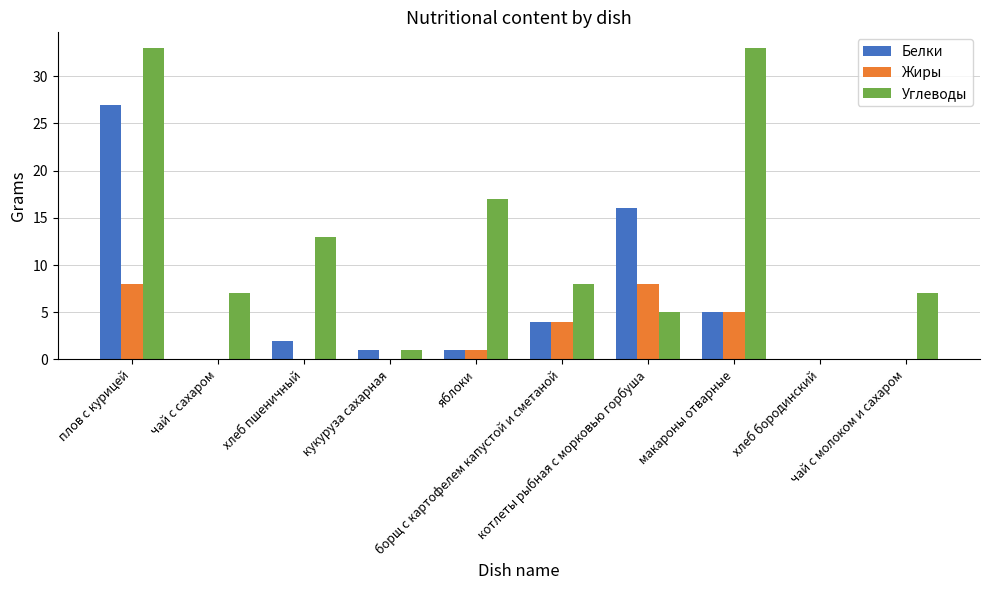

How many Жиры values are between 0 and 5?

8